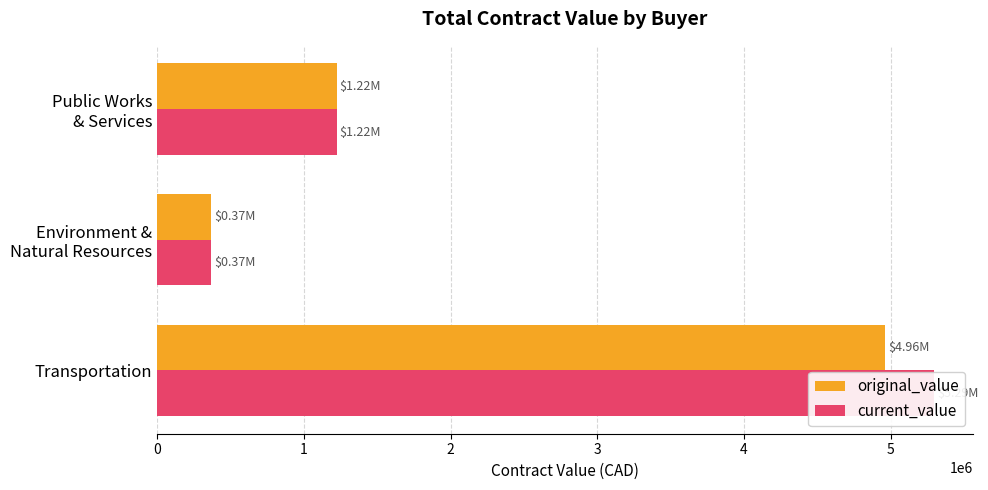

What is the minimum value for current_value?

368522.2